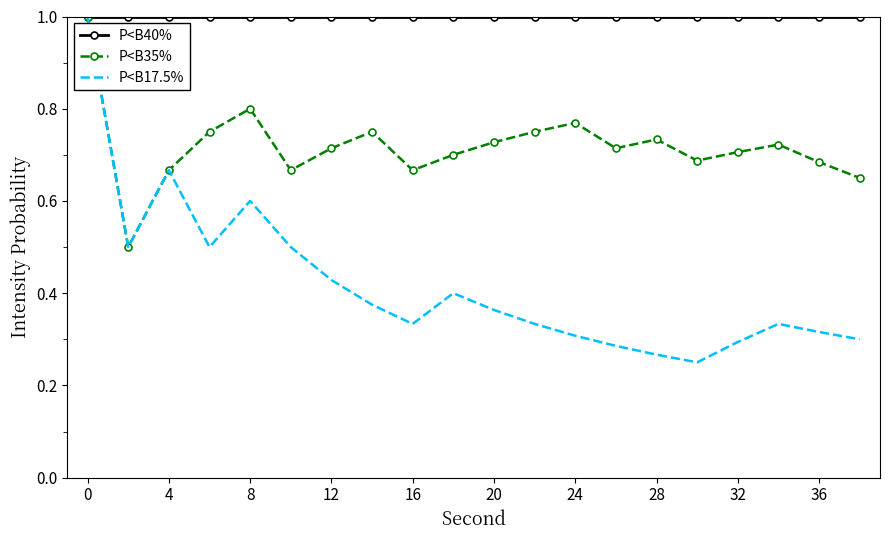

How many P<B35% values are between 0 and 1?

20